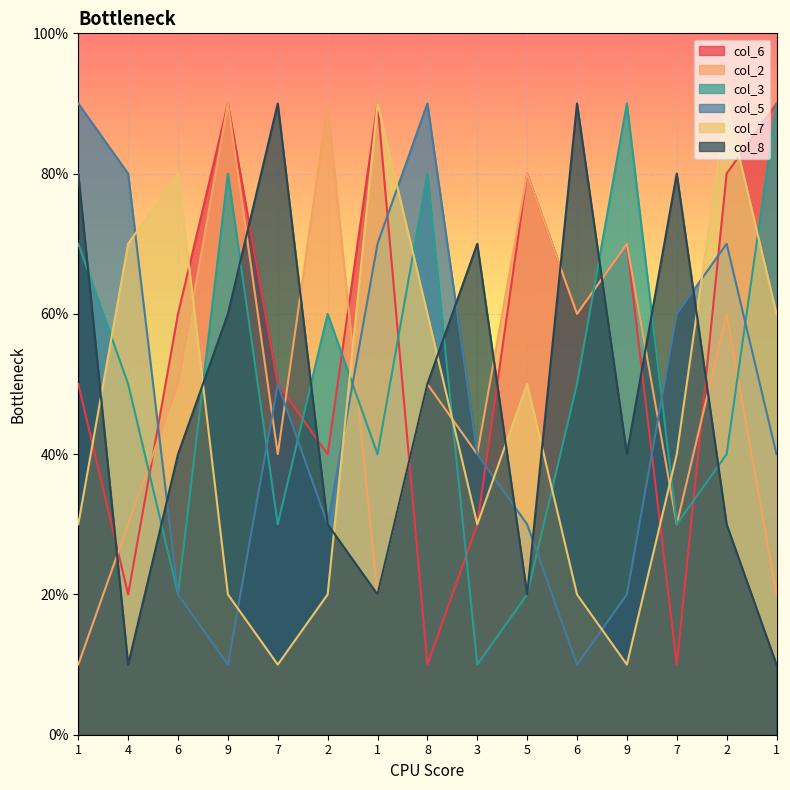

What is the lowest value of the col_8 series?

1